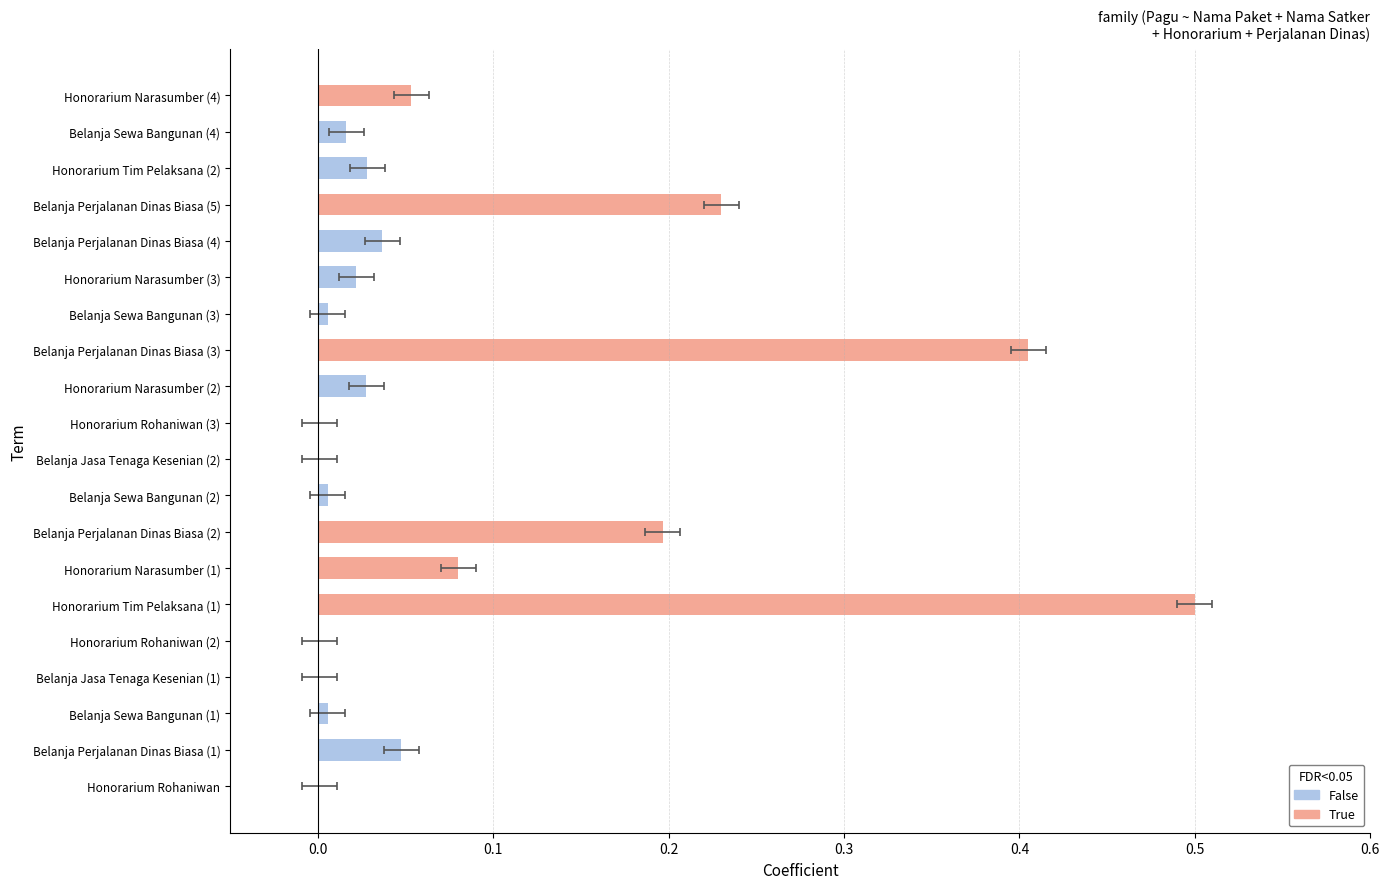

What is the label of the 10th bar from the right?

Honorarium Rohaniwan (3)